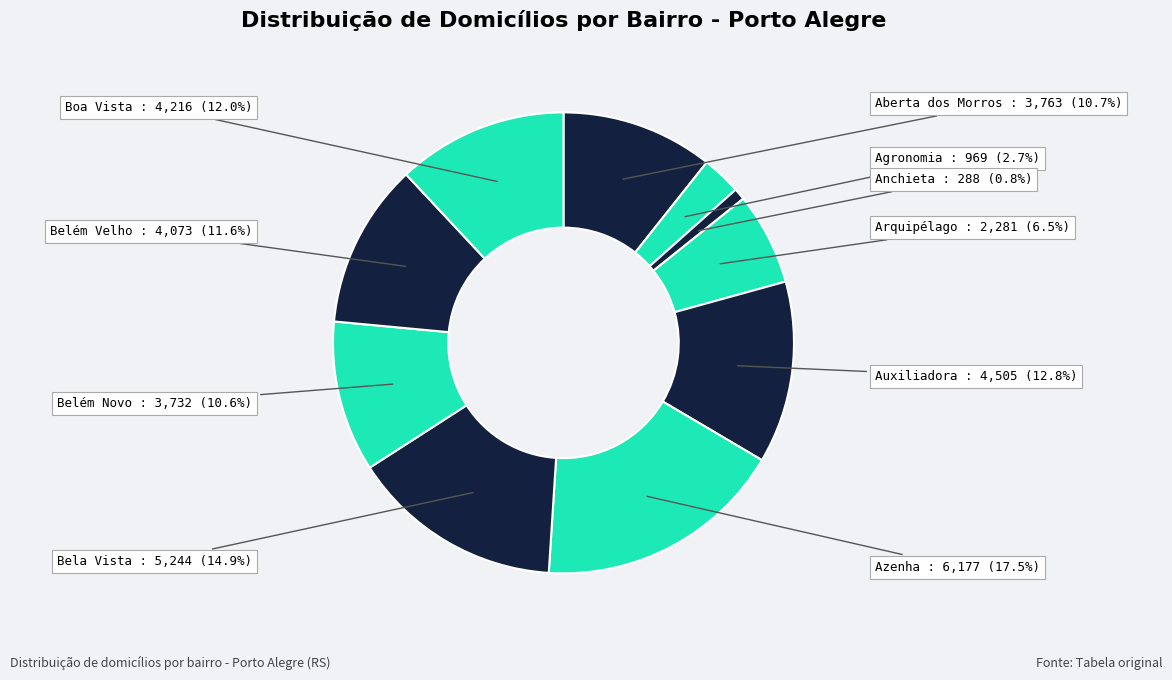

What percentage do Bela Vista and Azenha together represent?

32.4%